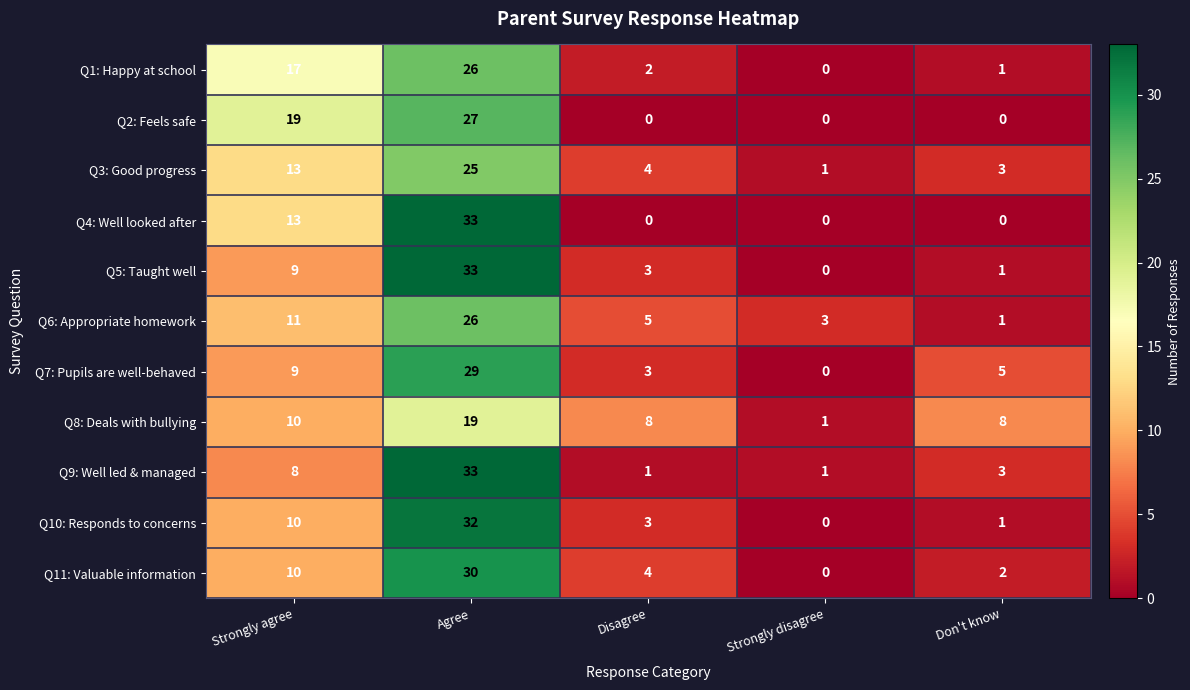

At how many categories does at least one series exceed 10?

2